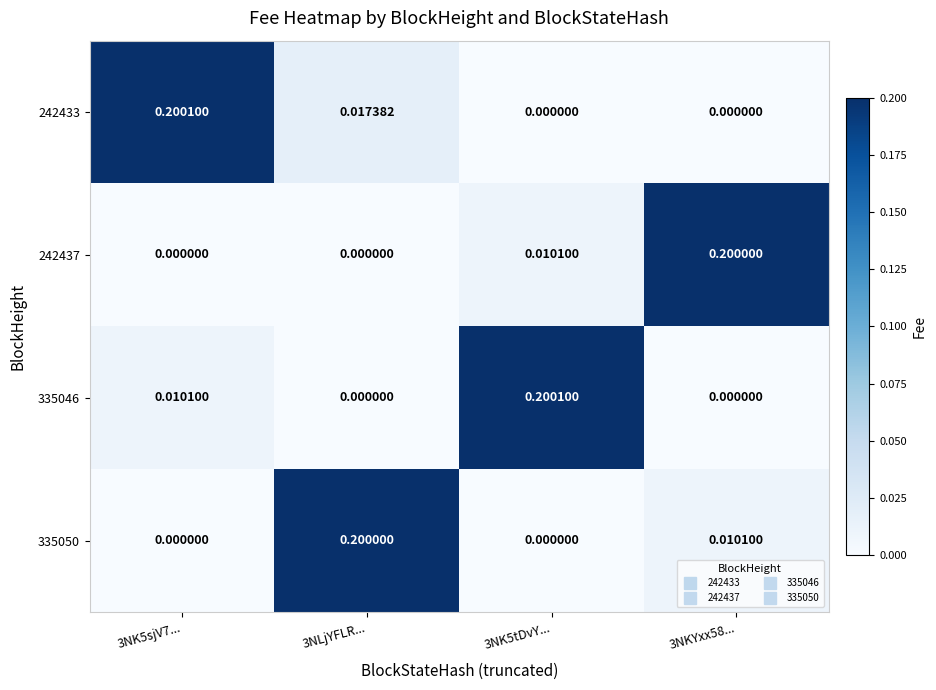

Is the value of 335050 at 3NLjYFLR... greater than the value of 335046 at 3NK5sjV7...?

Yes